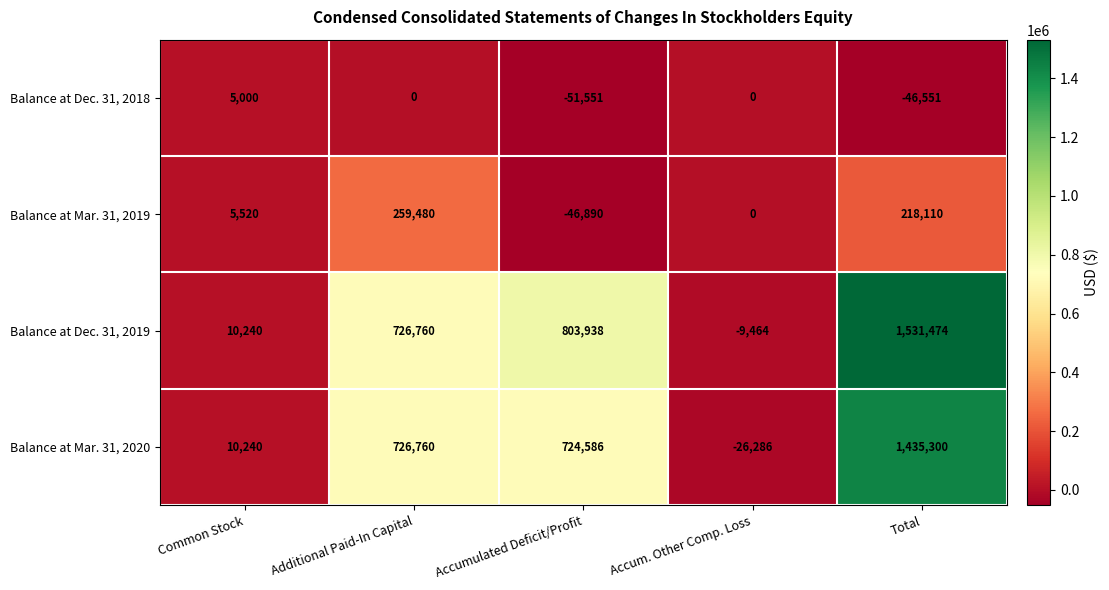

What is the total value across all series at Additional Paid-In Capital?

1713000